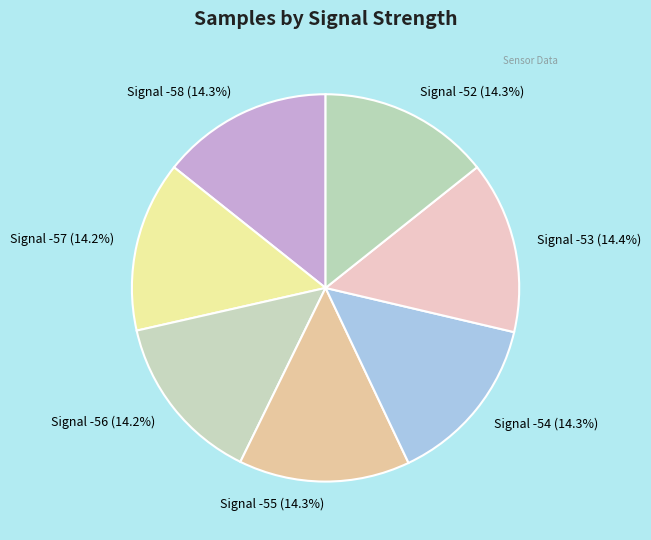

To the nearest percent, what is the average slice percentage?

14%